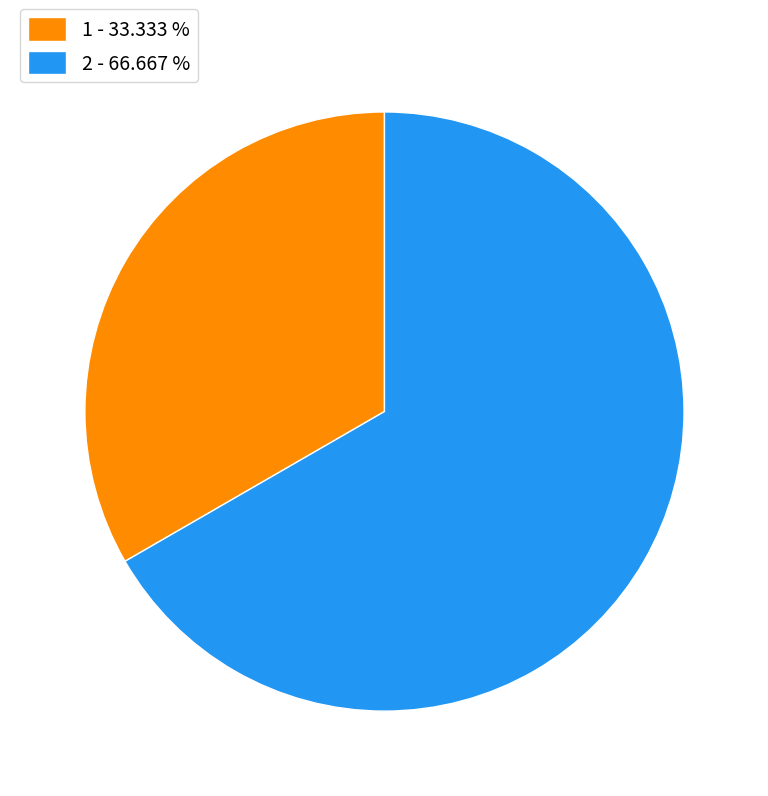

Which category has the smallest portion of the pie?

1